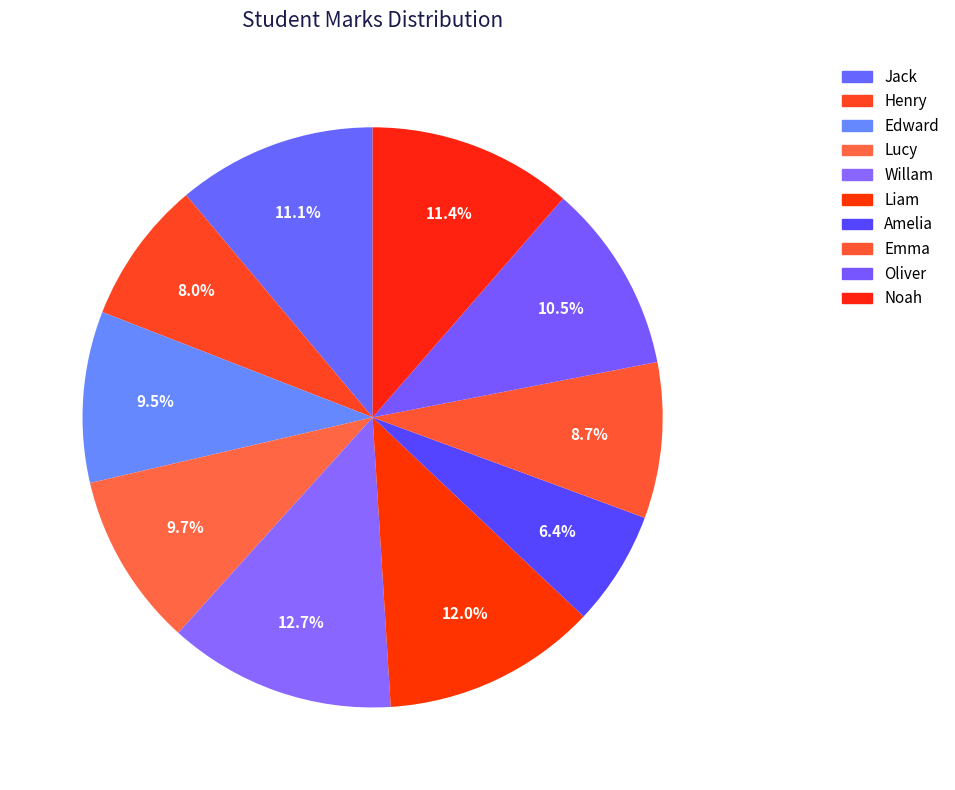

Count the number of slices in the pie.

10